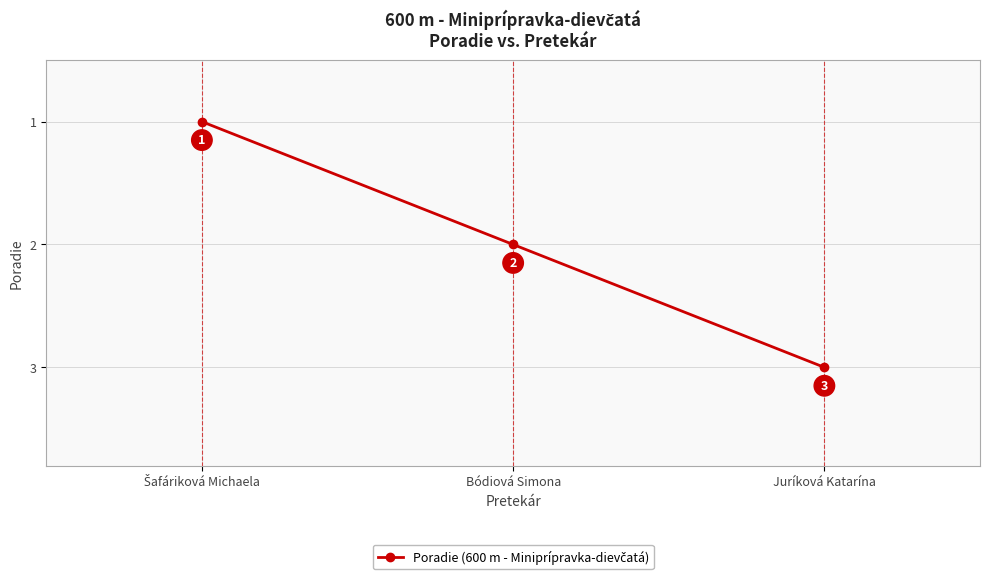

What is the minimum value shown in the chart?

1